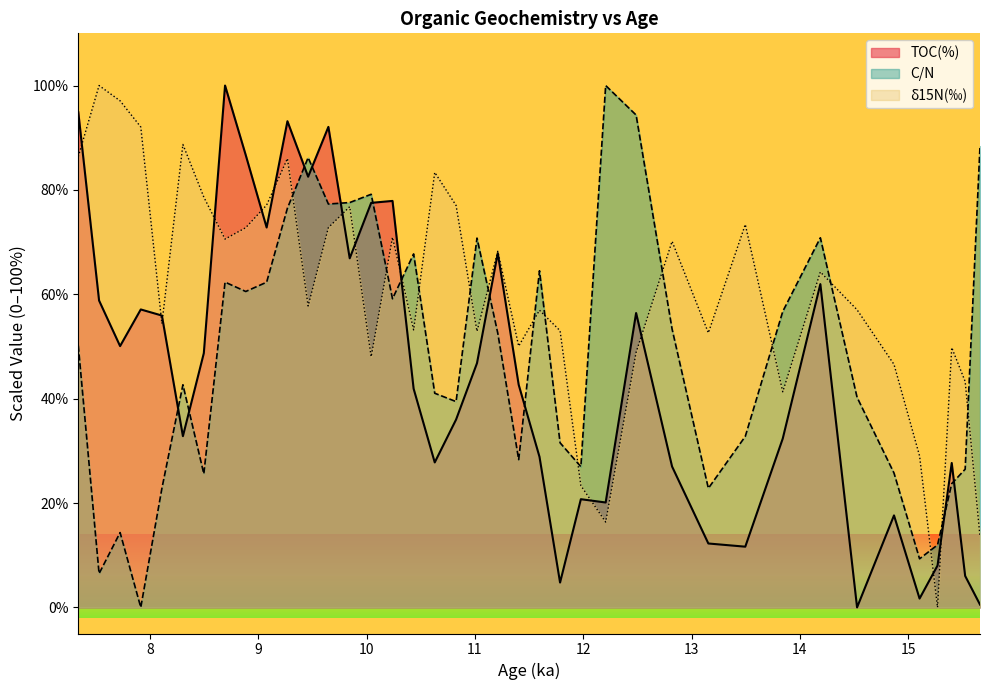

How many times do TOC(%) and δ15N(‰) cross each other?

13